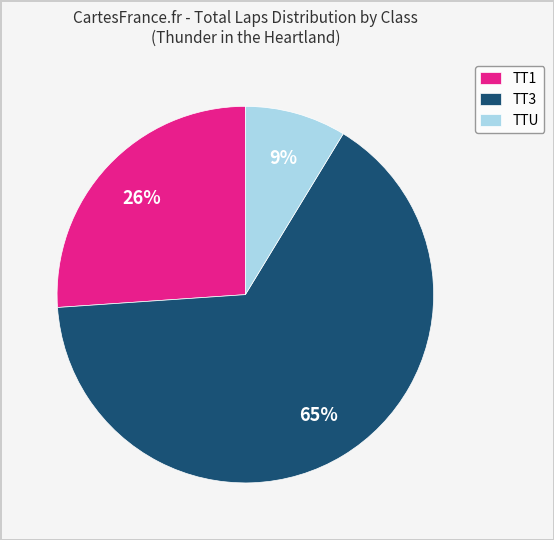

Is it true that TTU is 9% of the pie?

True